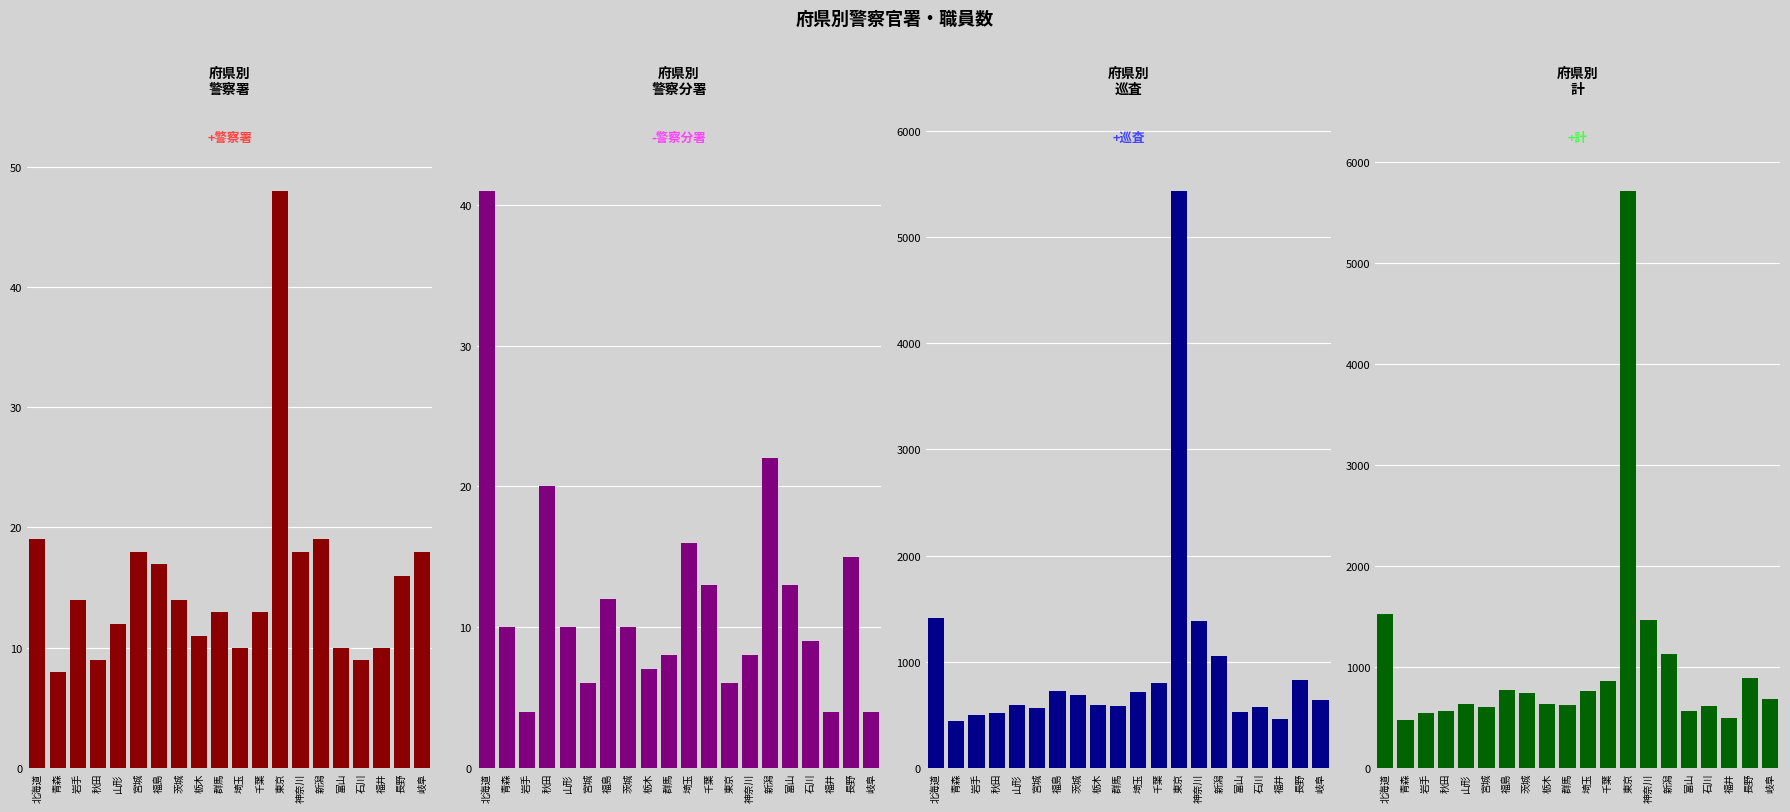

Count the number of categories in the chart.

20